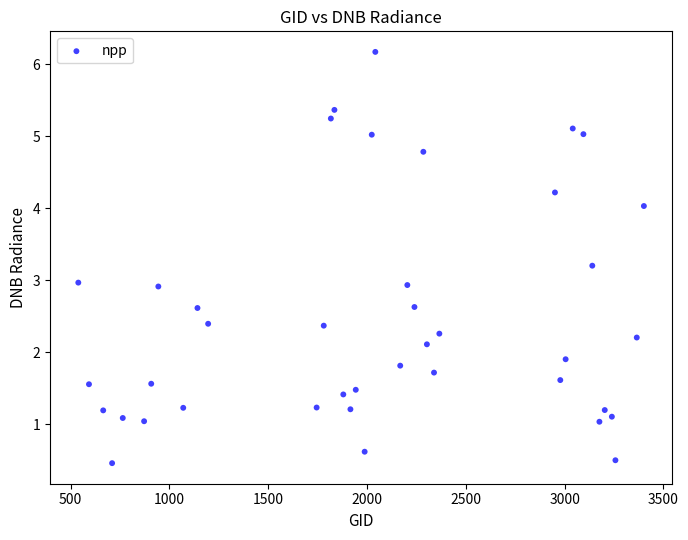

What is the range of Y values (max minus min)?

5.7